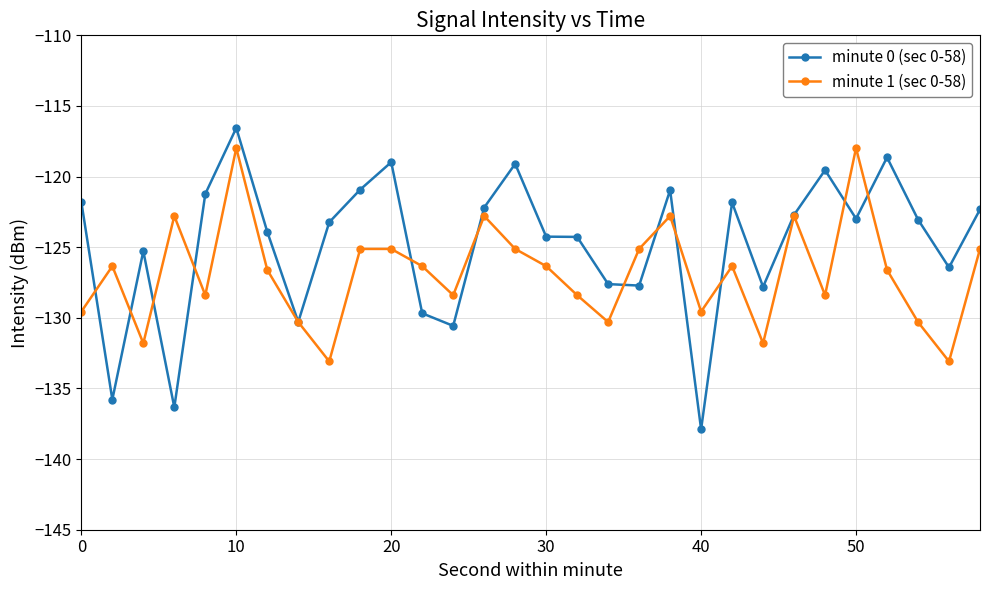

What is the value of the minute 1 (sec 0-58) point at the 9th from the left?

-133.1